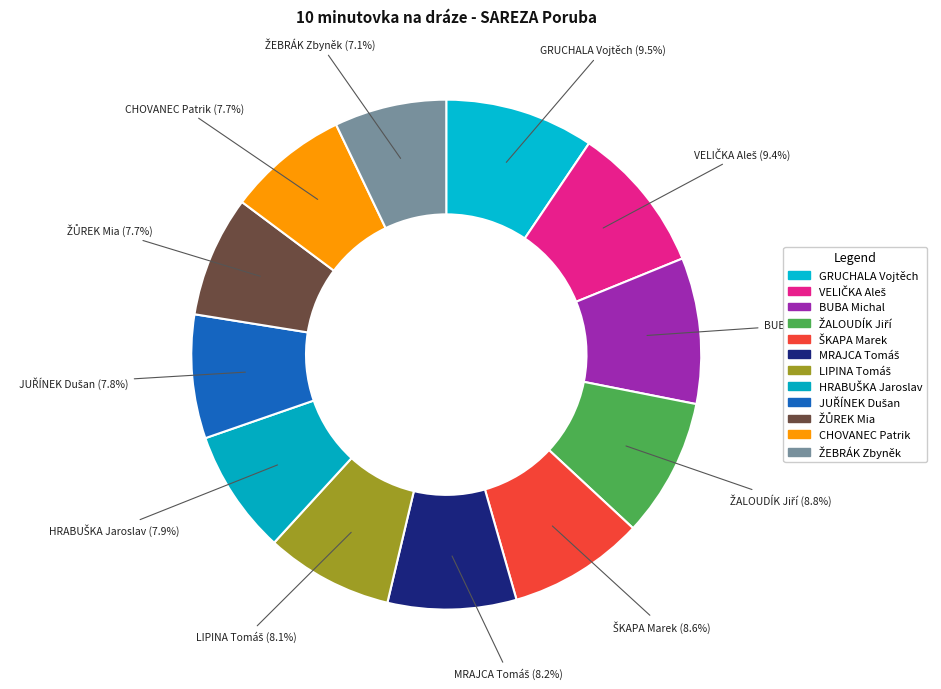

What percentage is NOT represented by ŽŮREK Mia?

92.3%